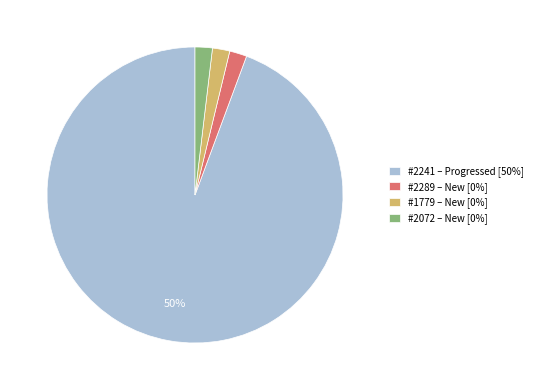

Is the sum of 2072 and 1779 greater than half?

No